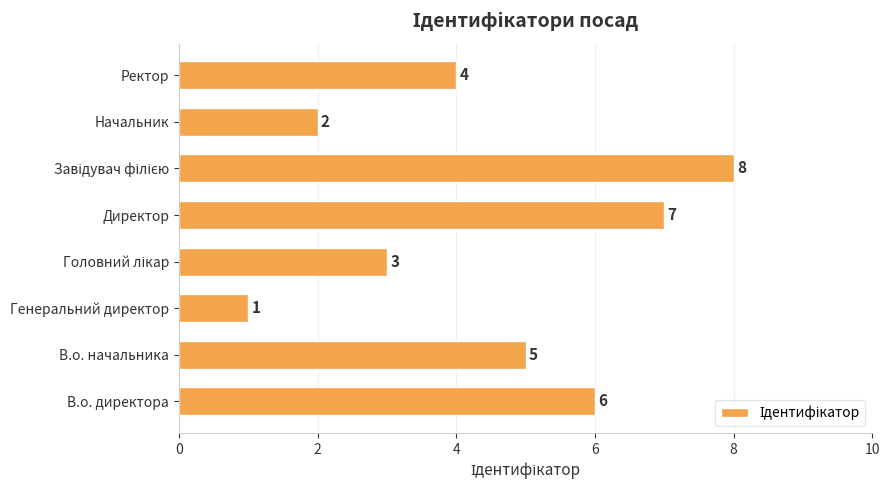

Where is the data nearest to the value 4?

Ректор